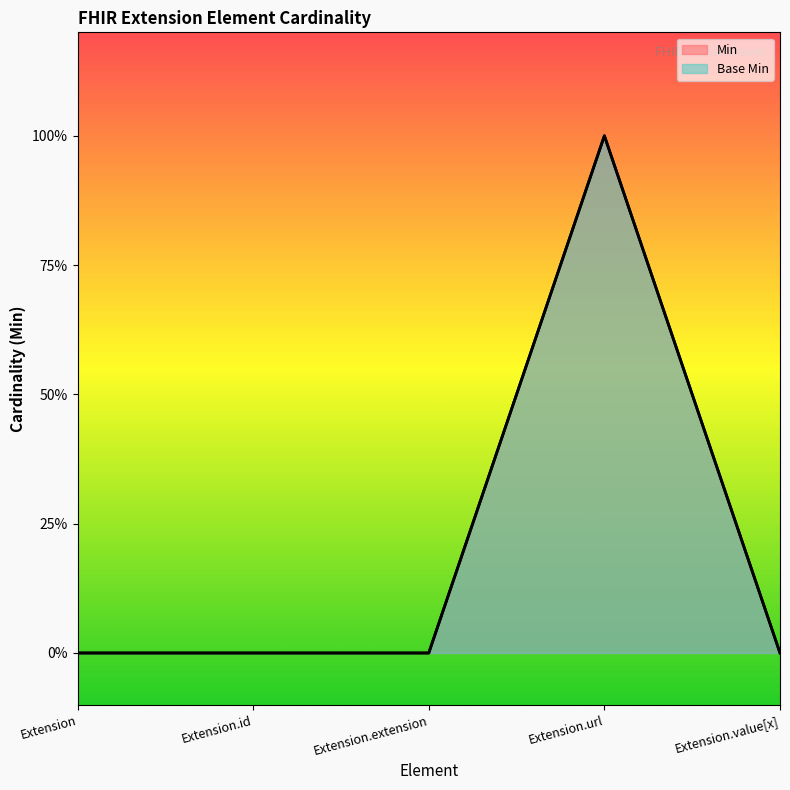

Which has a higher value, Extension.value[x] or Extension.id?

Extension.value[x]